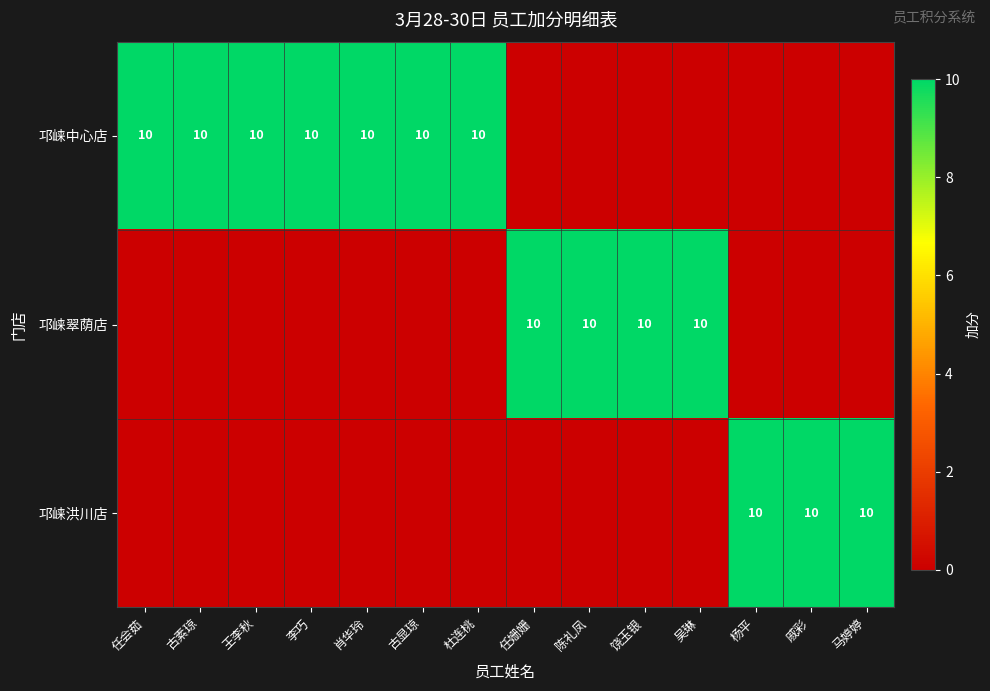

Is it true that 邛崃翠荫店 equals 16 at 饶玉银?

False